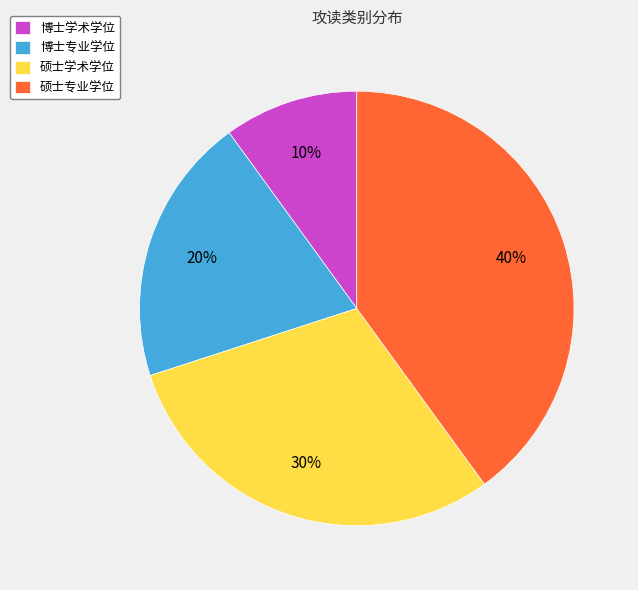

To the nearest percent, what is the combined percentage of 博士学术学位 and 博士专业学位?

30%